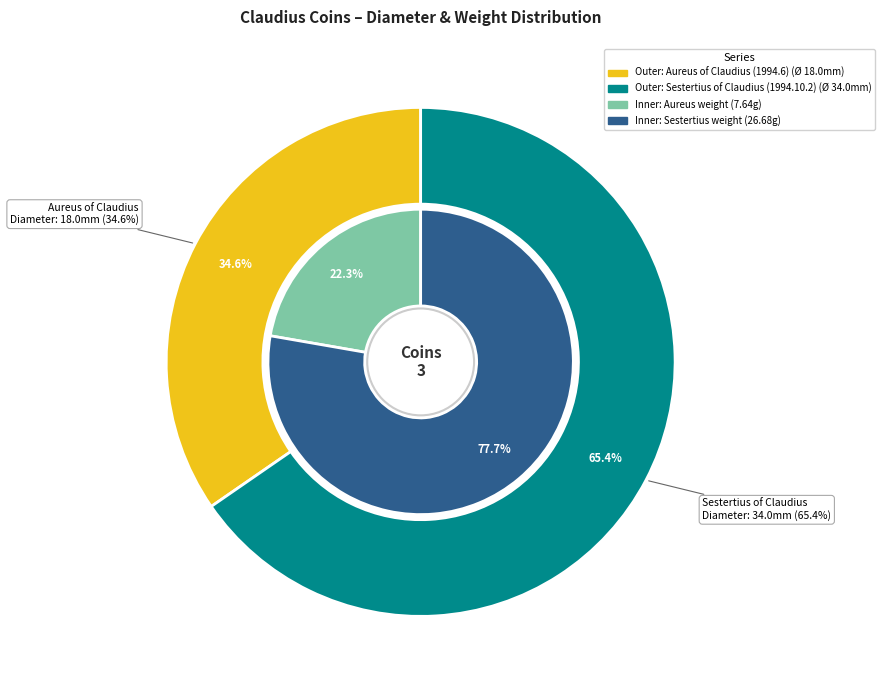

What is the total percentage of Sestertius of Claudius (1994.10.2) and Aureus of Claudius (1994.6)?

100.0%